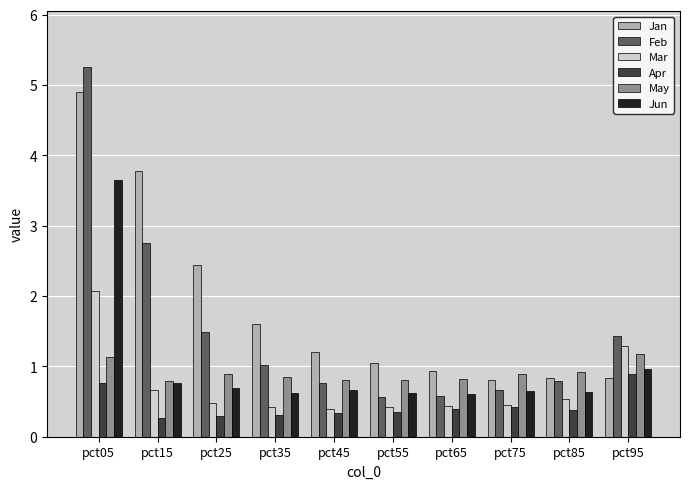

How many bars are there in each group?

6